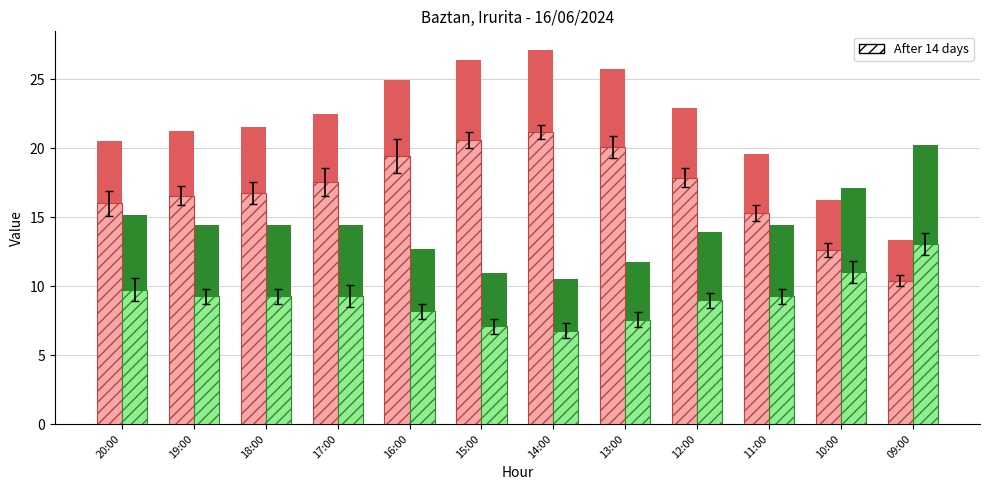

What is the sum of all Temperature (°C) values?

261.8